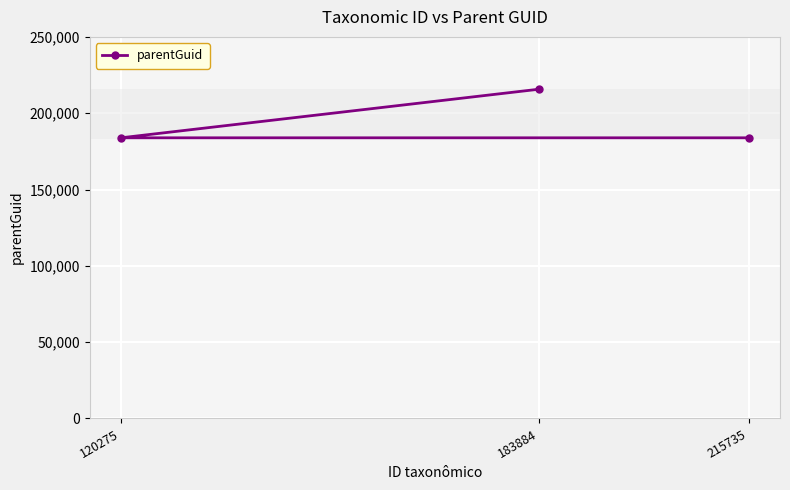

What is the sum of all values?

583498